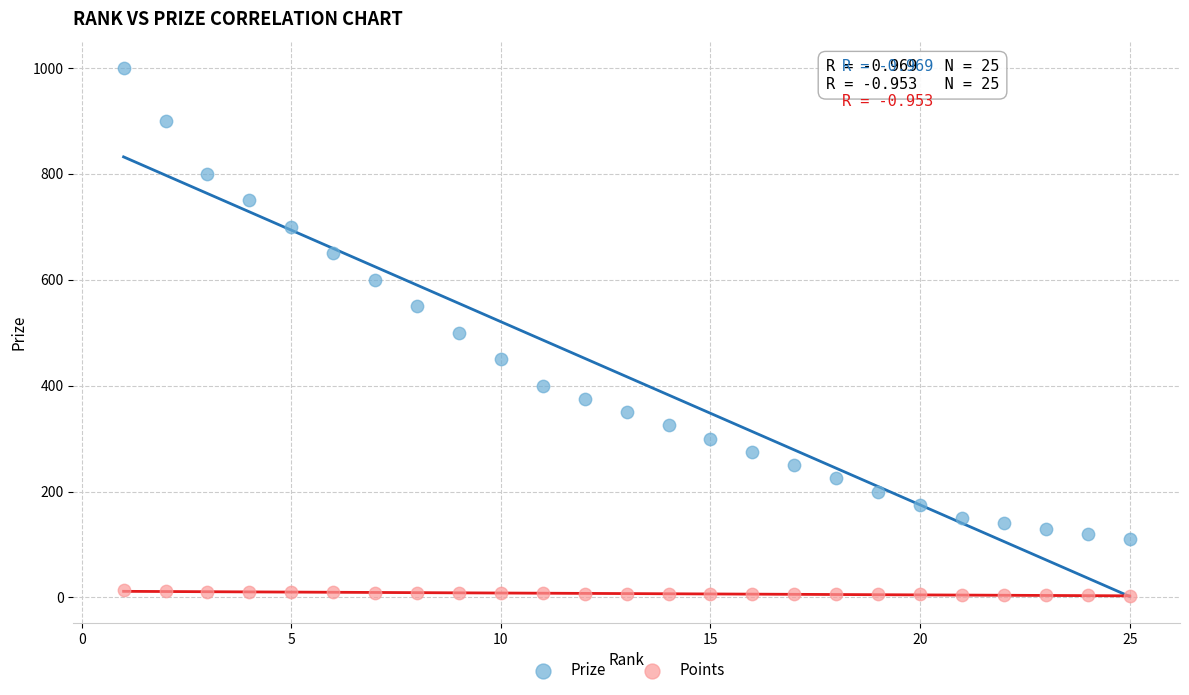

Which series contains the highest Y value?

Prize